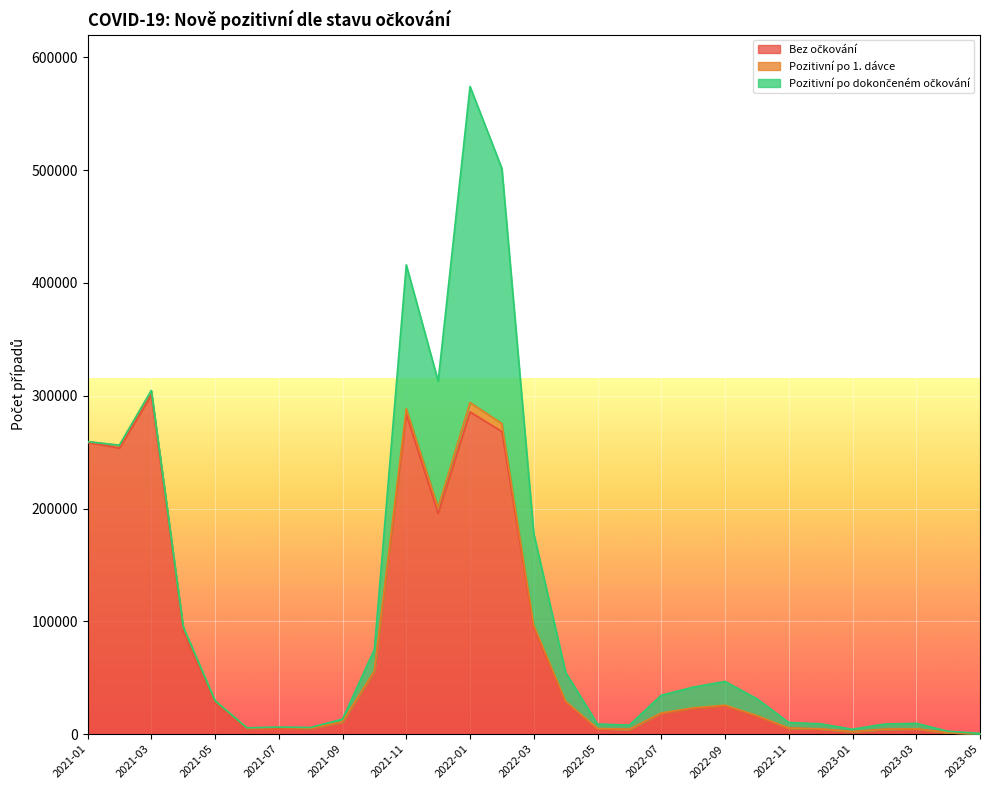

How many times do Bez očkování and Pozitivní po dokončeném očkování cross each other?

2